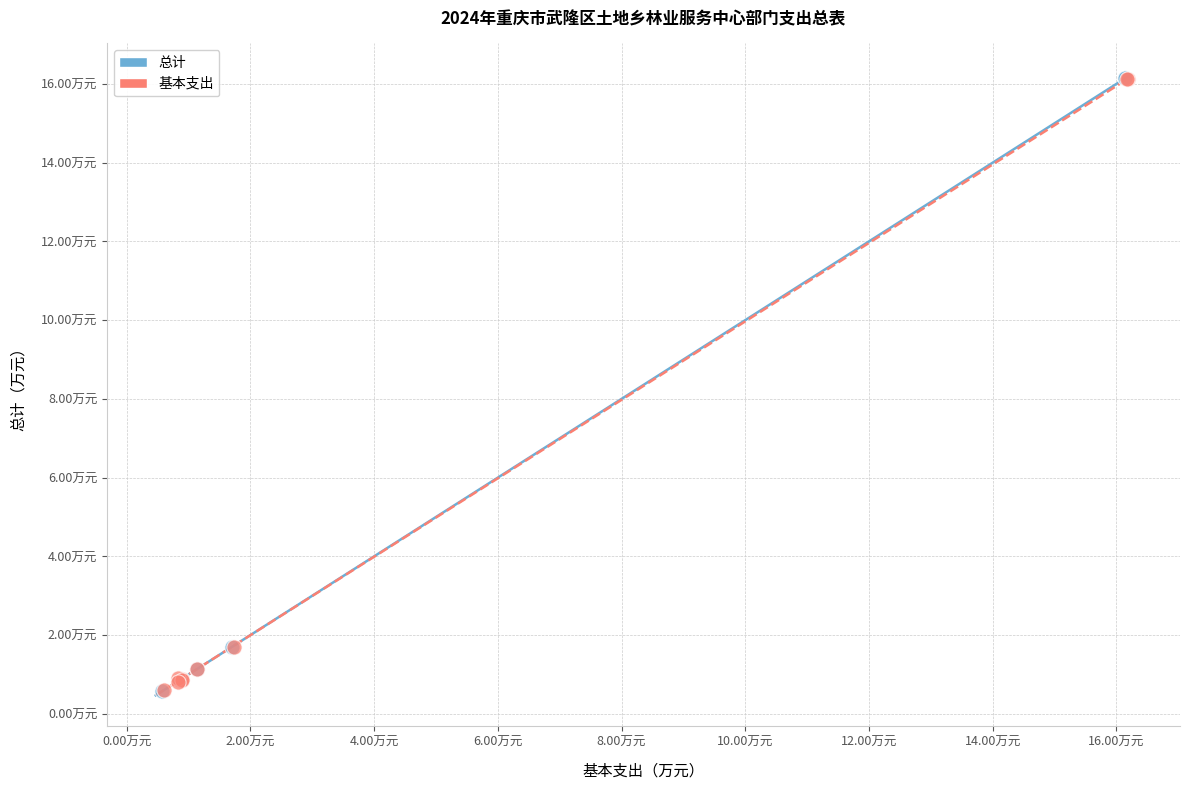

Which series has the largest Y range (max minus min)?

总计